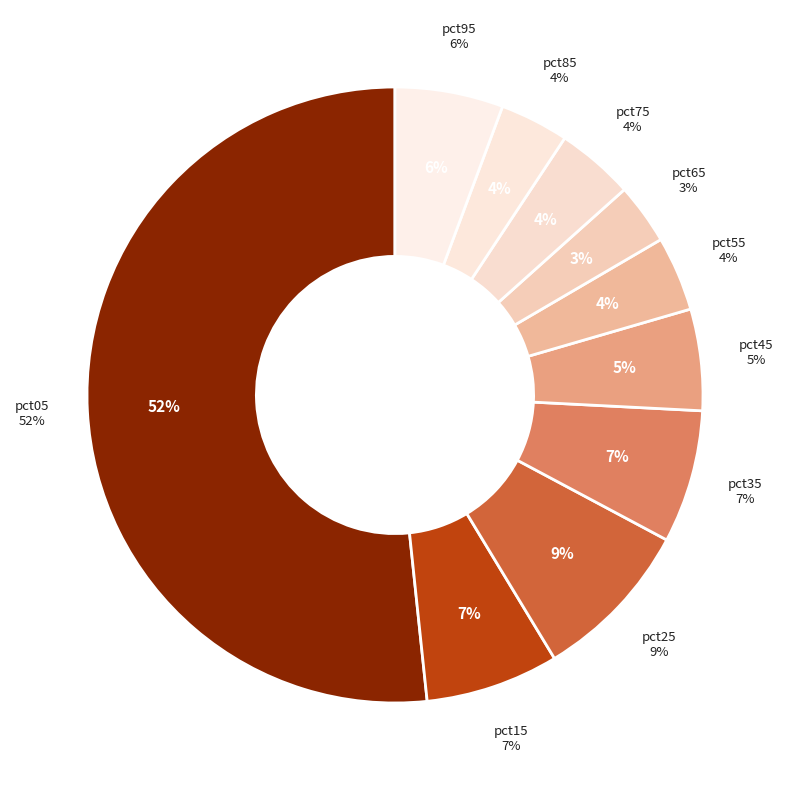

Is pct05 the majority of the pie?

Yes